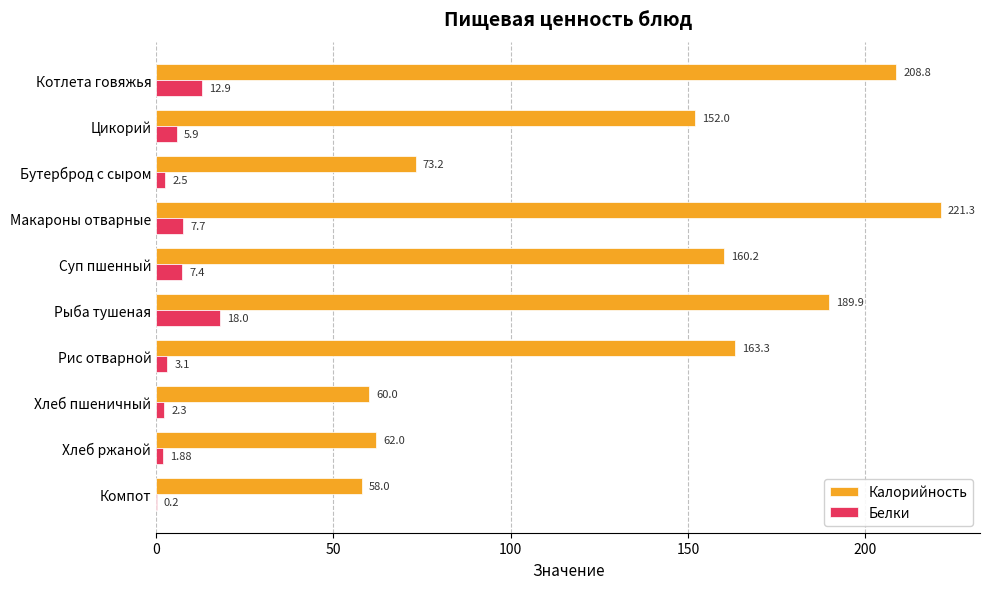

Which label corresponds to the largest value in the chart?

Макароны отварные